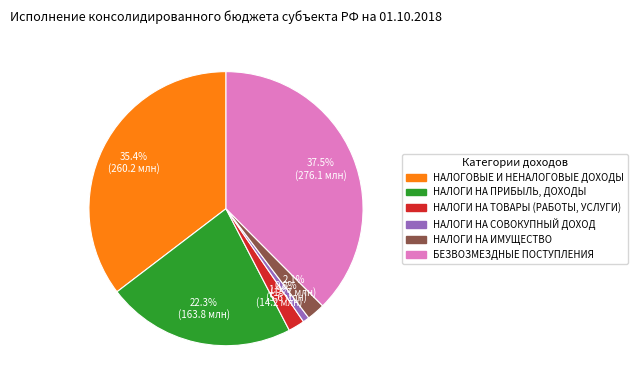

What percentage is NOT represented by НАЛОГИ НА СОВОКУПНЫЙ ДОХОД?

99.2%